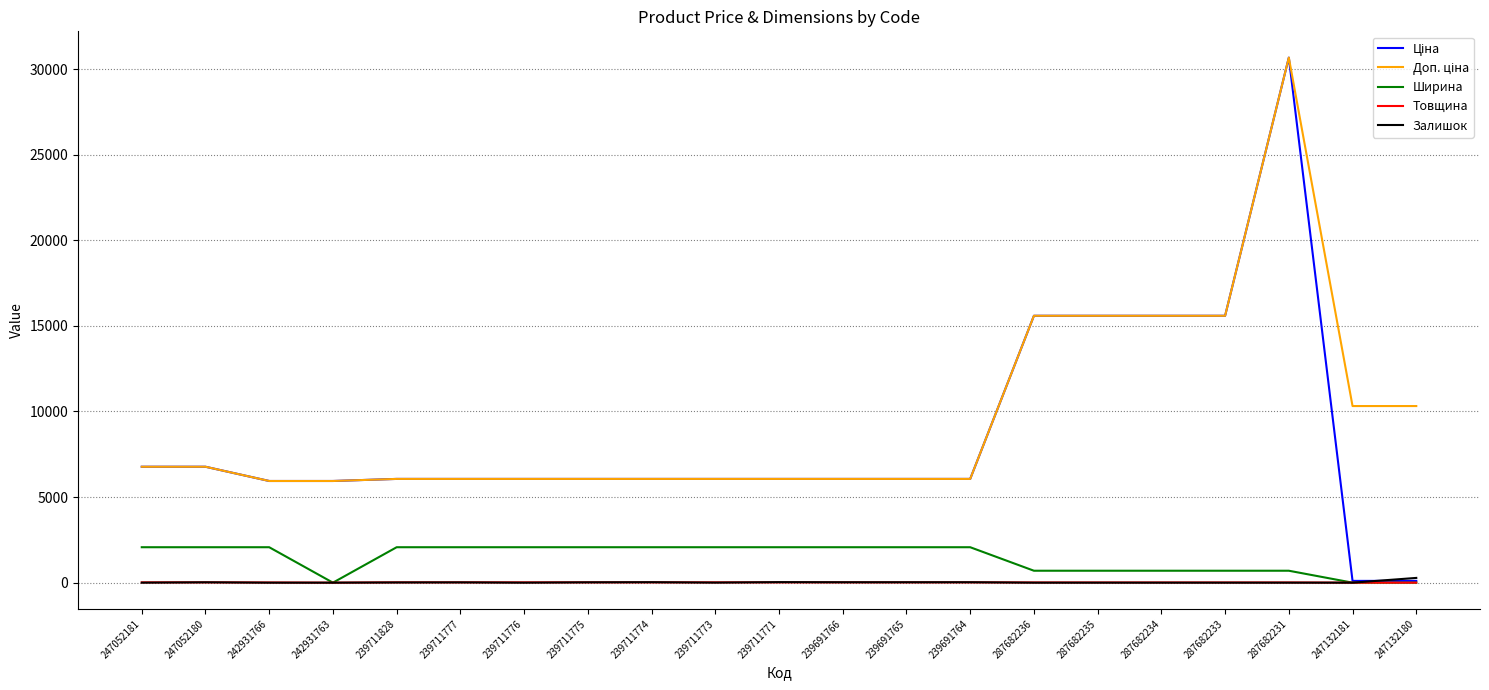

What is the difference between the maximum and second lowest values in the Ширина series?

2070.0